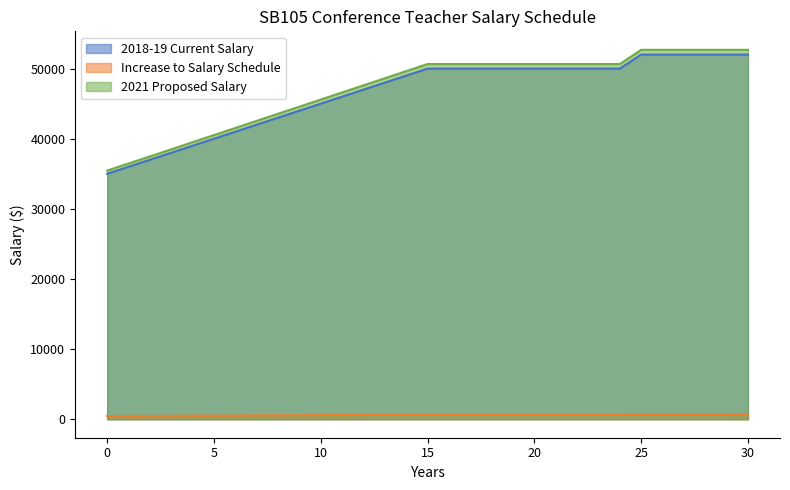

What is the maximum value for Increase to Salary Schedule?

680